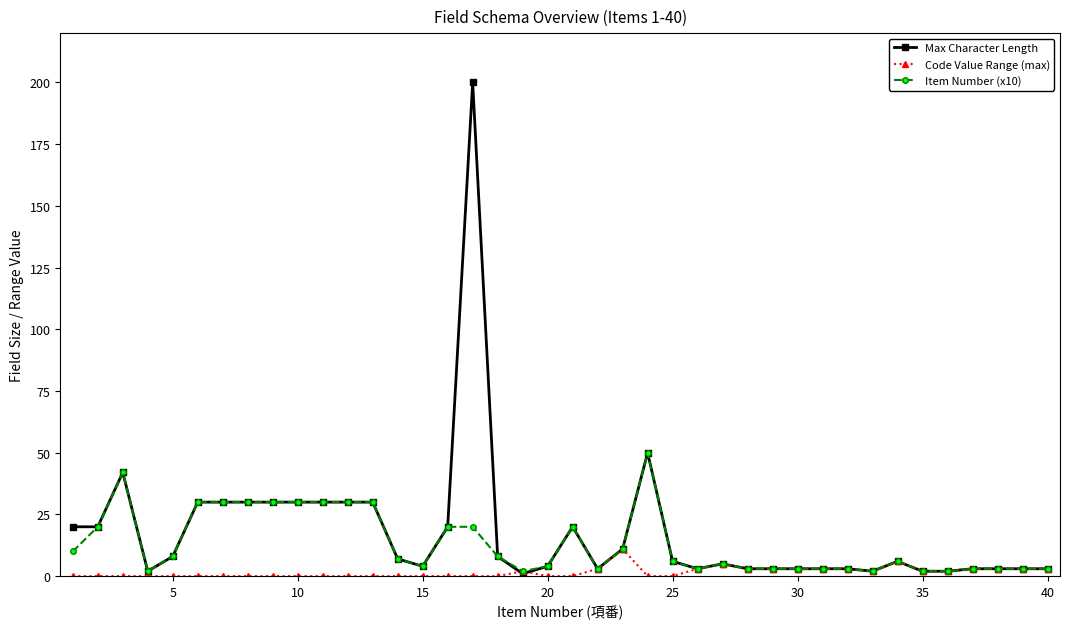

Rank the series by their maximum value, from lowest to highest.

Code Value Range (max), Item Number (x10), Max Character Length